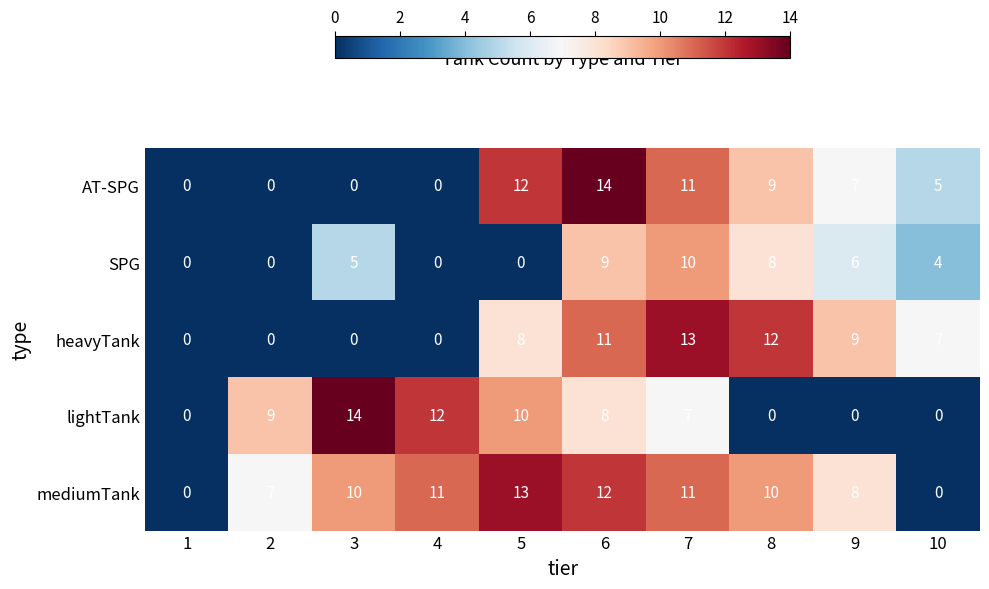

At which label does lightTank reach its peak?

3